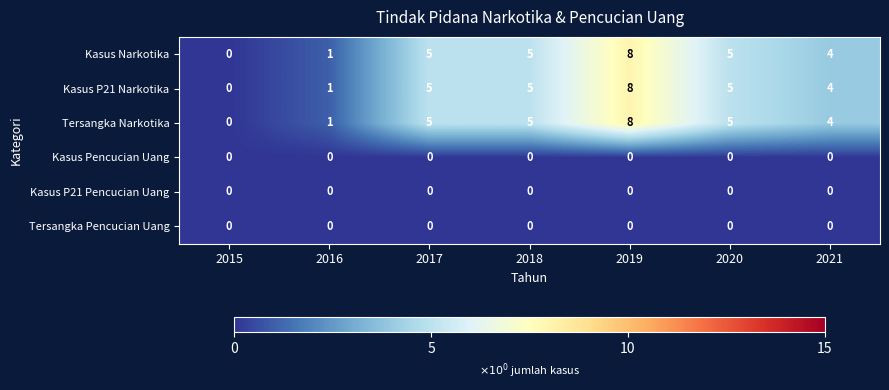

Count the number of data series in this chart.

6